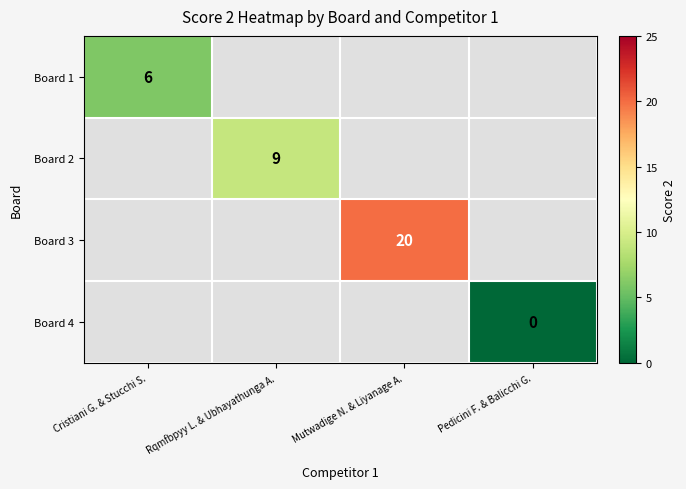

True or false: Board 2 has a value of 9 at Rqmfbpyy L. & Ubhayathunga A..

True